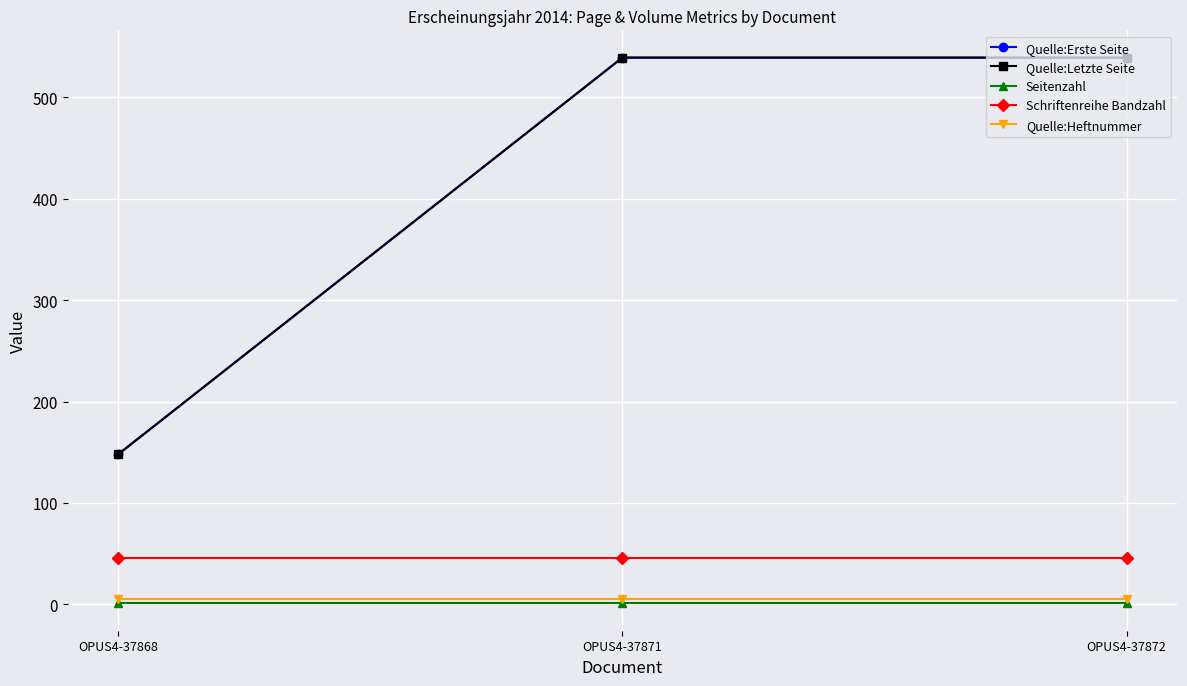

What is the average value of the Schriftenreihe Bandzahl series?

46